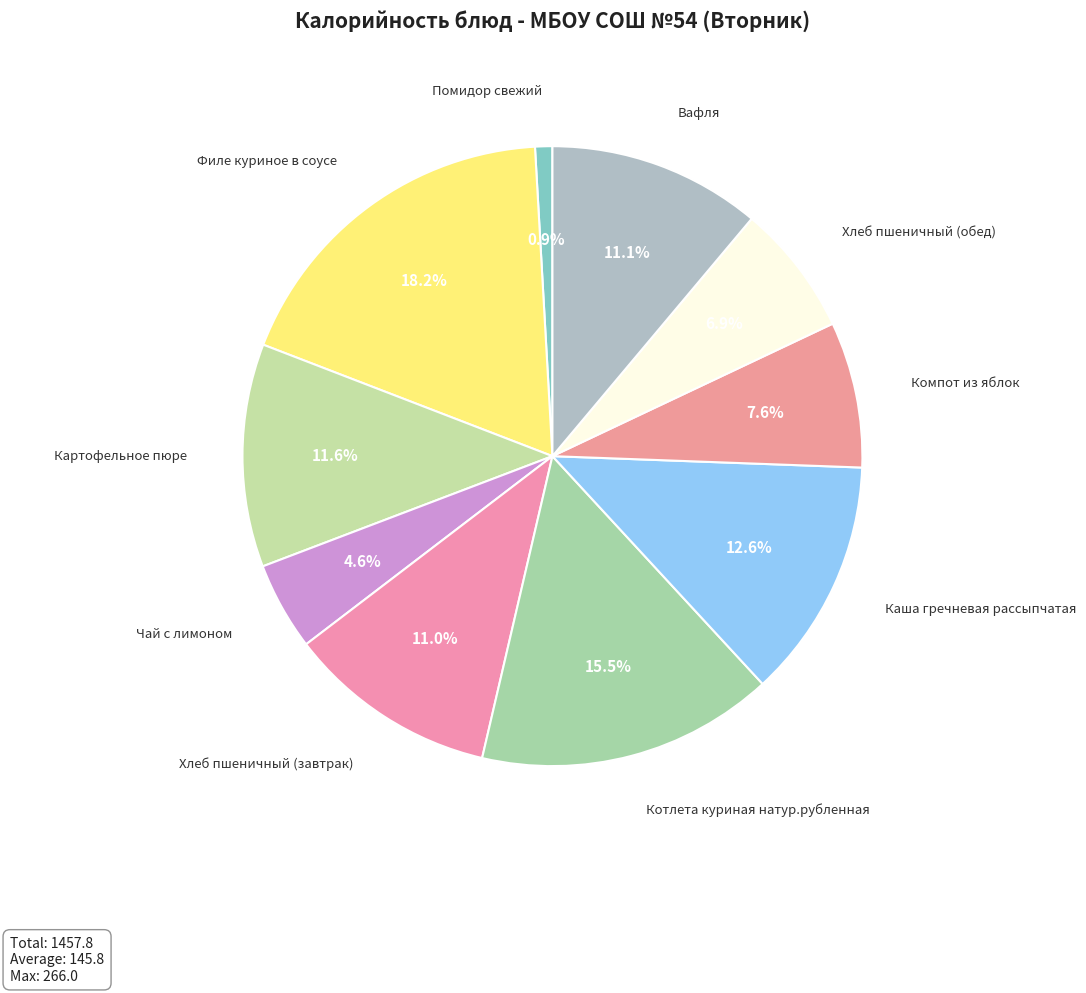

Is there any slice that represents more than half of the pie?

No